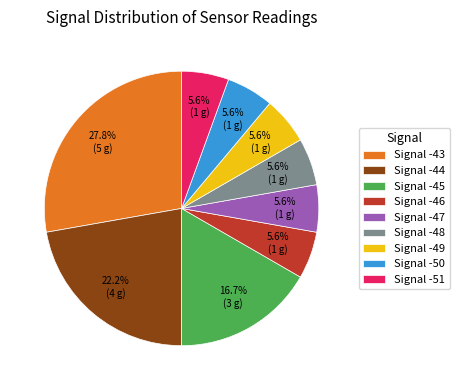

How much of the chart is everything except Signal -49?

94.4%